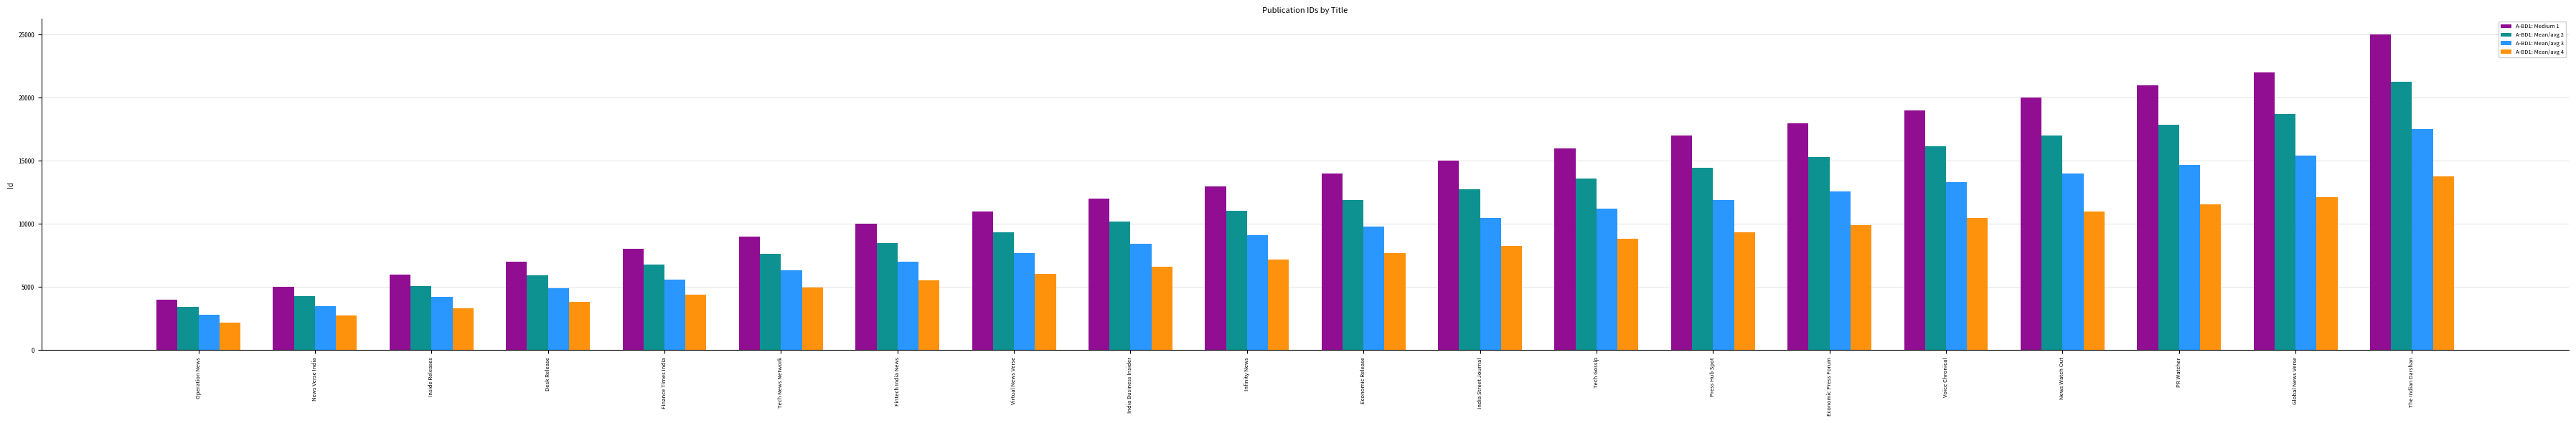

What is the value of the A-BD1: Mean/avg 4 bar at the 4th from the left?

3850.0